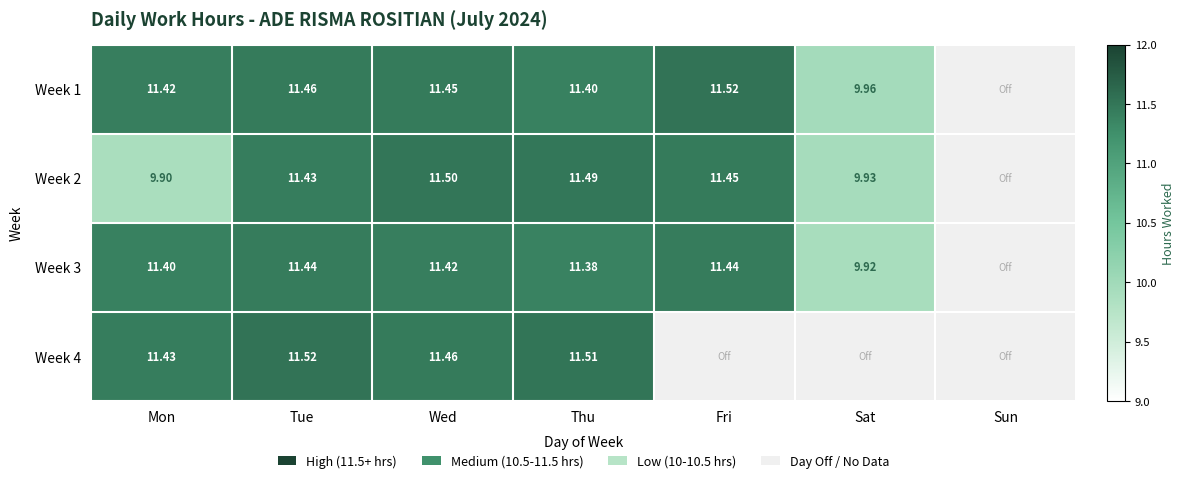

What is the spread (max minus min) of values at Wed?

0.1